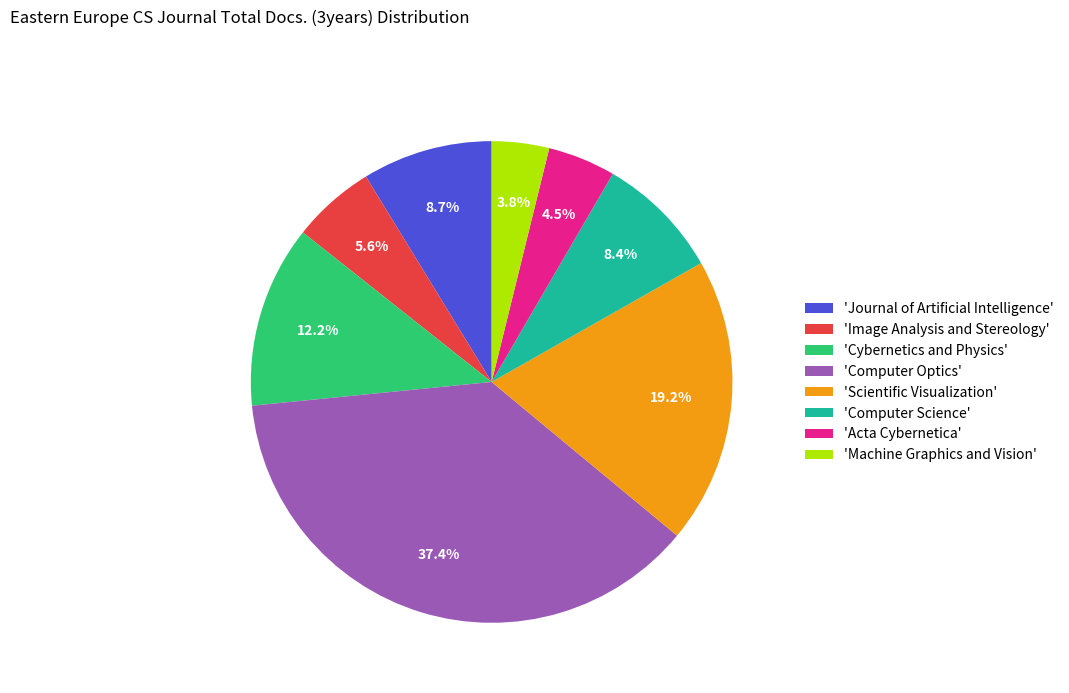

Which category has the biggest portion of the pie?

'Computer Optics'